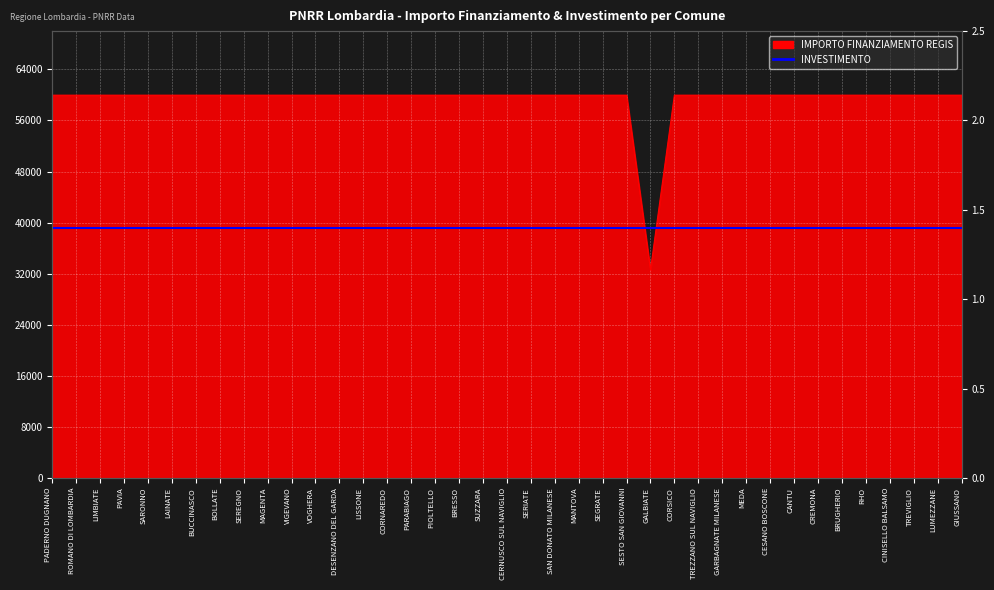

What position from the left is VOGHERA?

12